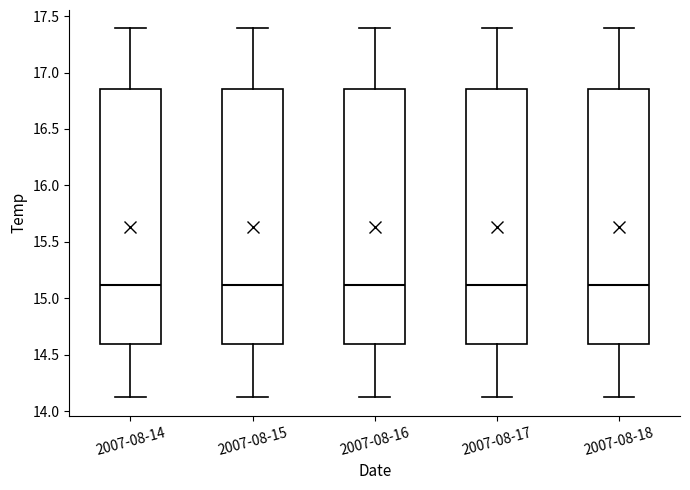

Where does the median line of the box for 2007-08-18 sit on the y-axis? The values are not printed on the chart, so give them approximately, as read against the axis.

15.10